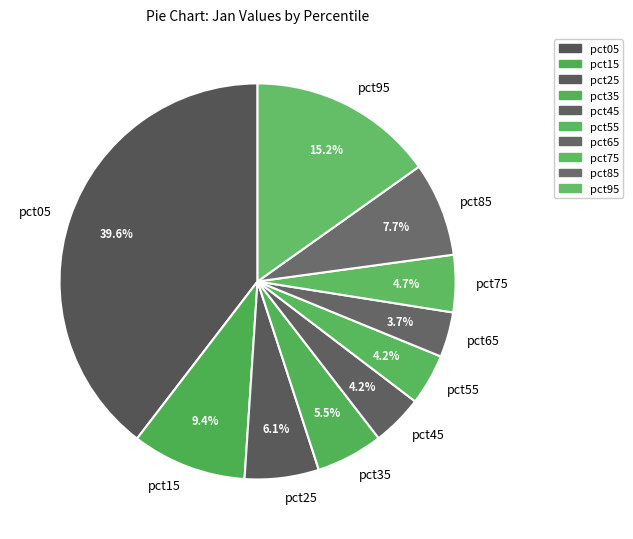

To the nearest percent, what is the difference between the largest and smallest slice percentages?

36%